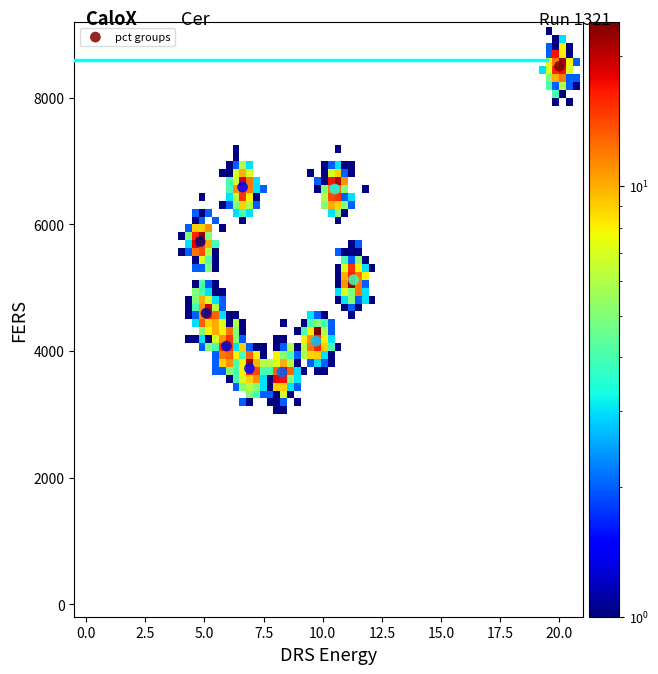

What is the average X value?

8.9